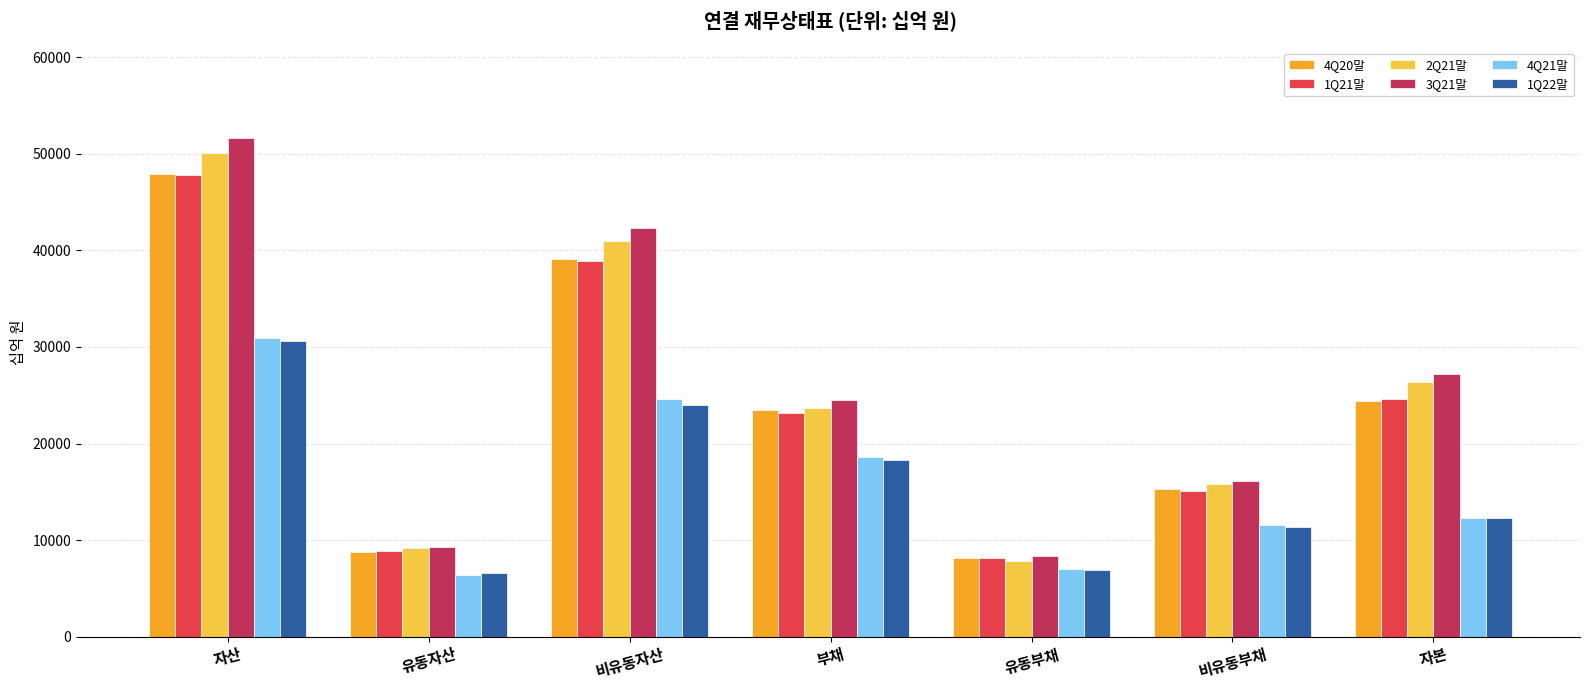

Is the value of 1Q21말 at 비유동부채 greater than the value of 1Q22말 at 비유동자산?

No